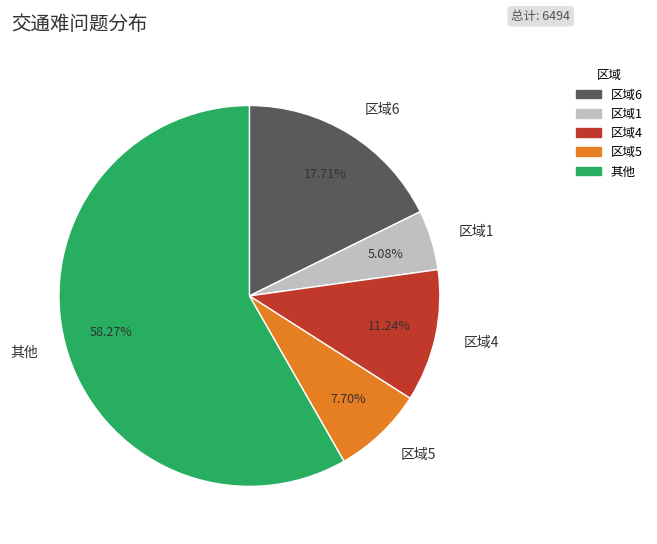

Is the sum of 区域5 and 区域1 greater than half?

No